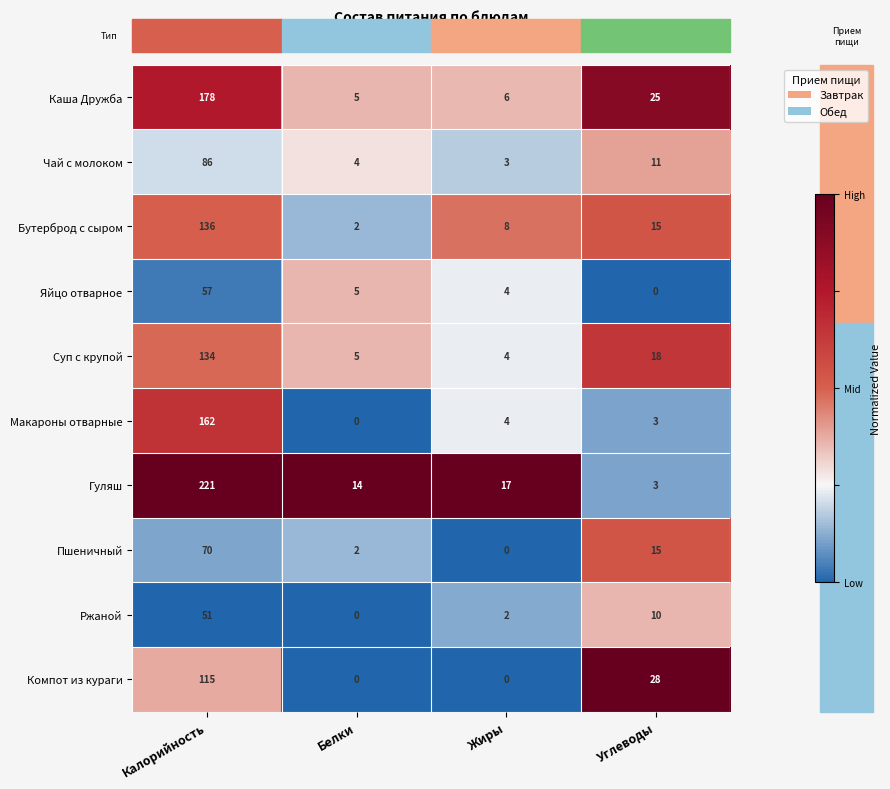

True or false: Каша Дружба has a value of 6 at Жиры.

True